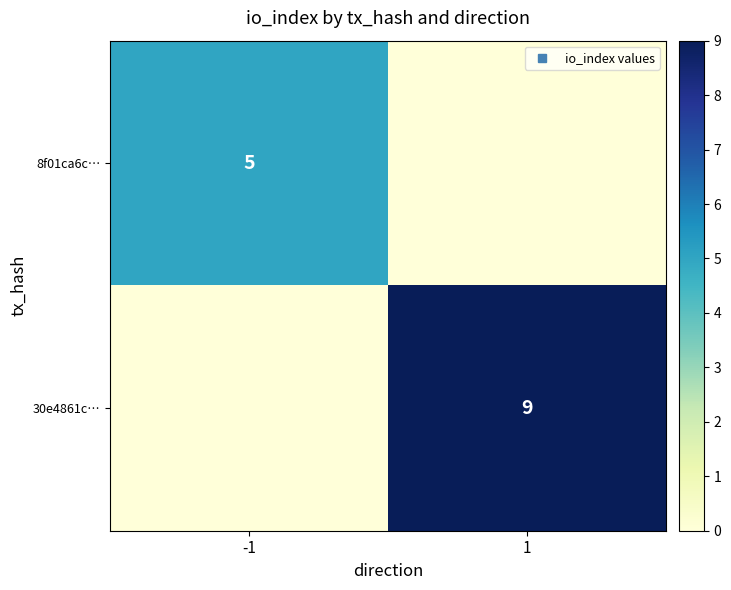

Count the number of data series in this chart.

2